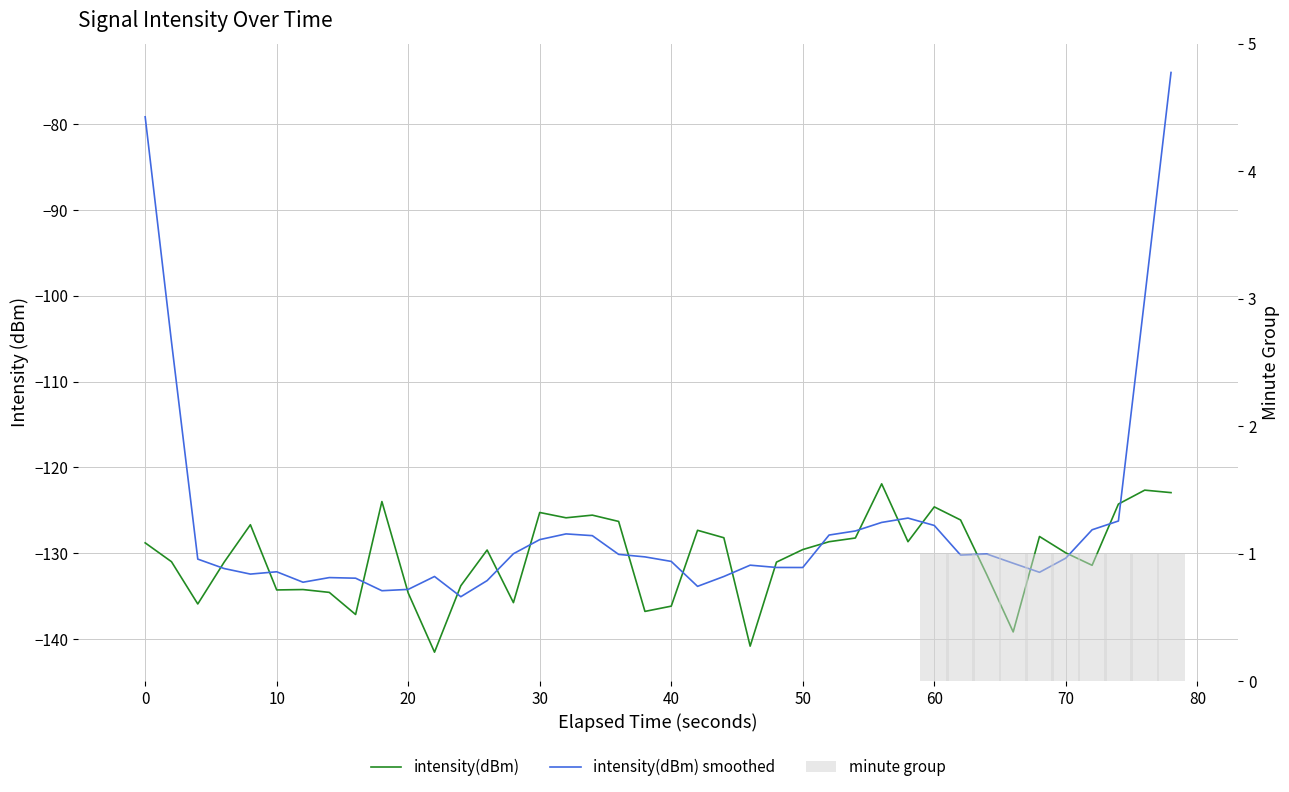

How many values in the minute group series exceed 0?

10